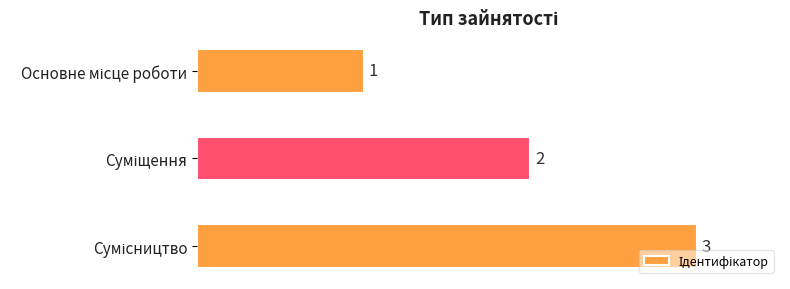

Count the values in the range 1 to 3.

3